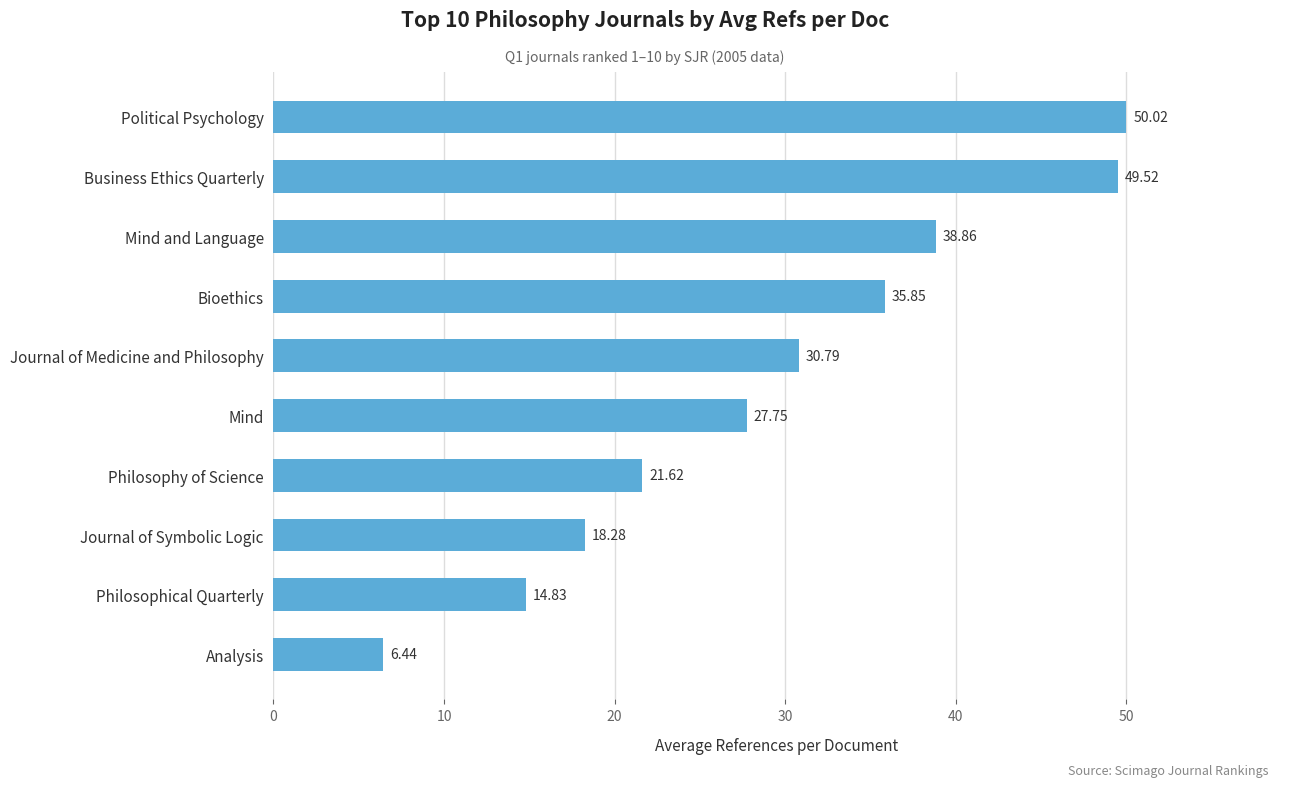

What is the difference between the maximum and minimum values?

43.6